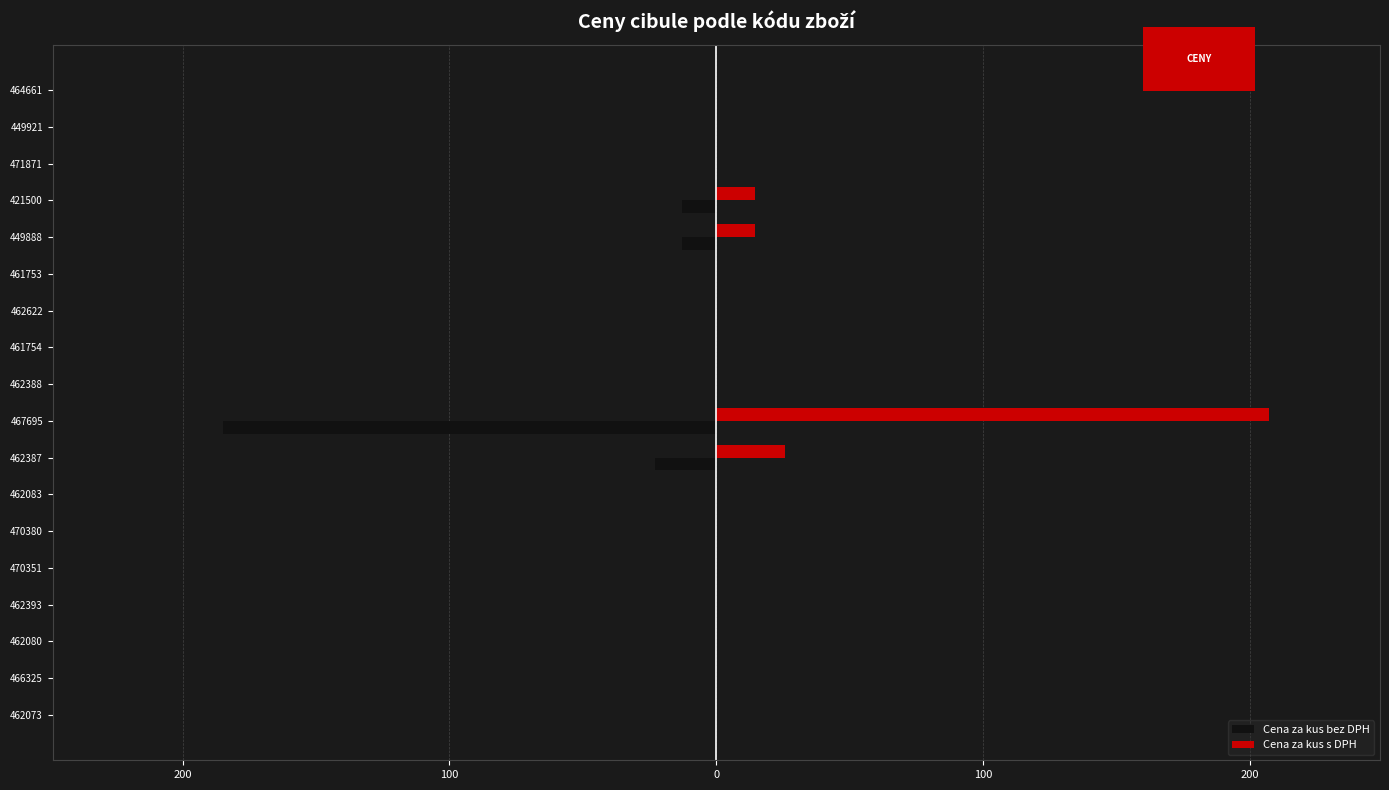

What are all the series names shown in the legend?

Cena za kus bez DPH, Cena za kus s DPH